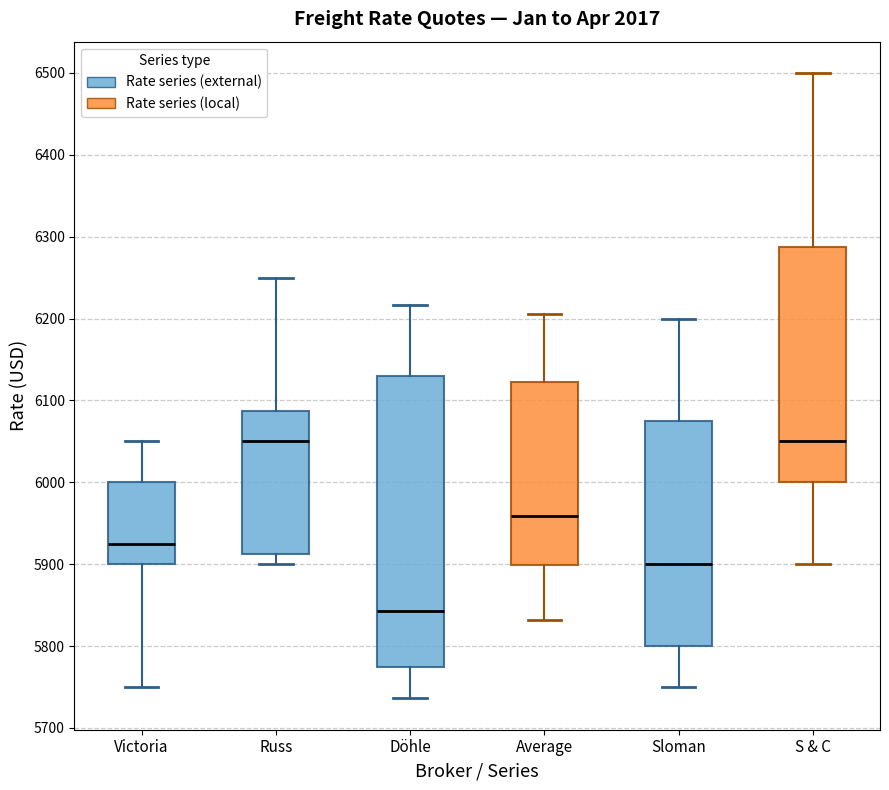

Reading left to right, read every box against the y-axis: the position of its median line, the range the box covers, and the ends of its whiskers. The values are not printed on the chart, so give them approximately, as read against the axis.

Victoria: median 5930, box 5900 to 6000, whiskers 5750 to 6050
Russ: median 6050, box 5910 to 6090, whiskers 5900 to 6250
Döhle: median 5840, box 5770 to 6130, whiskers 5740 to 6220
Average: median 5960, box 5900 to 6120, whiskers 5830 to 6210
Sloman: median 5900, box 5800 to 6080, whiskers 5750 to 6200
S & C: median 6050, box 6000 to 6290, whiskers 5900 to 6500